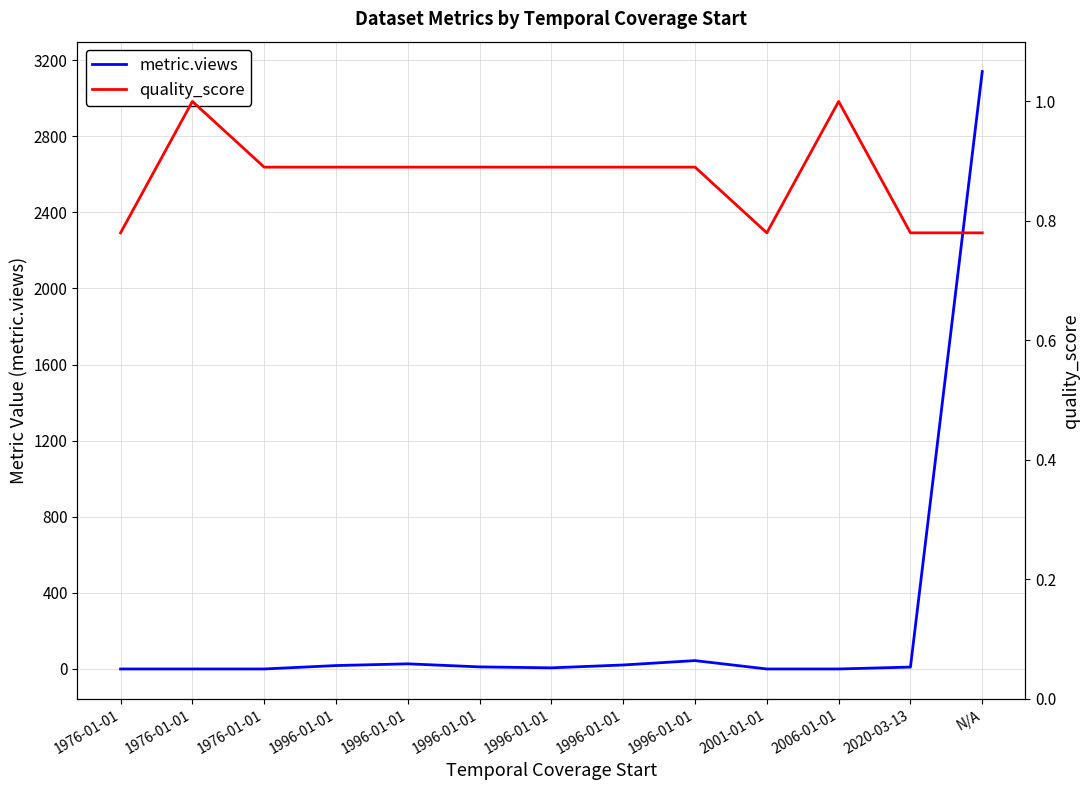

Reading left to right, list all the values displayed in this chart.

metric.views: 1976-01-01=0.0	1976-01-01=0.0	1976-01-01=0.0	1996-01-01=18.0	1996-01-01=27.0	1996-01-01=11.0	1996-01-01=6.0	1996-01-01=21.0	1996-01-01=44.0	2001-01-01=0.0	2006-01-01=0.0	2020-03-13=10.0	N/A=3140.0
quality_score: 1976-01-01=0.8	1976-01-01=1.0	1976-01-01=0.9	1996-01-01=0.9	1996-01-01=0.9	1996-01-01=0.9	1996-01-01=0.9	1996-01-01=0.9	1996-01-01=0.9	2001-01-01=0.8	2006-01-01=1.0	2020-03-13=0.8	N/A=0.8